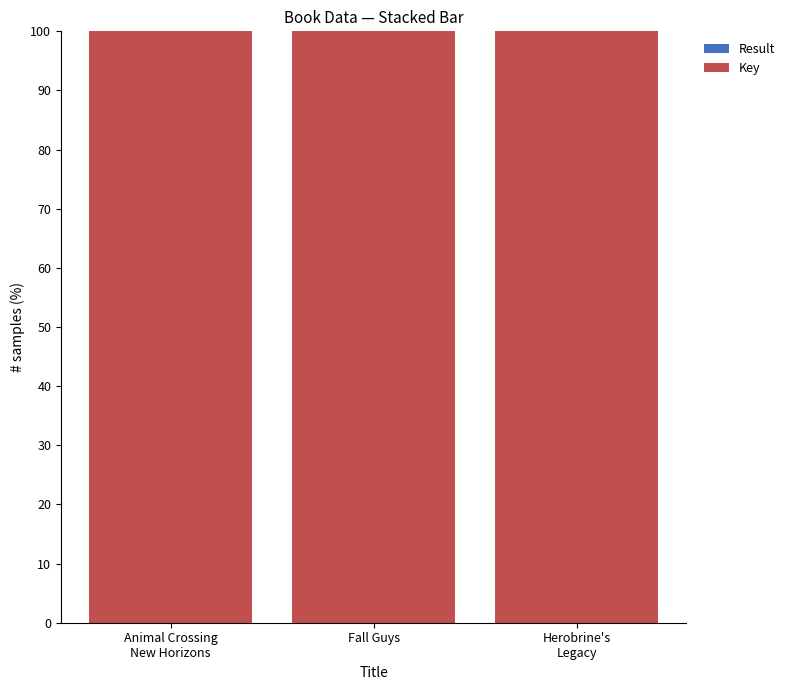

What position from the left is Animal Crossing
New Horizons?

1